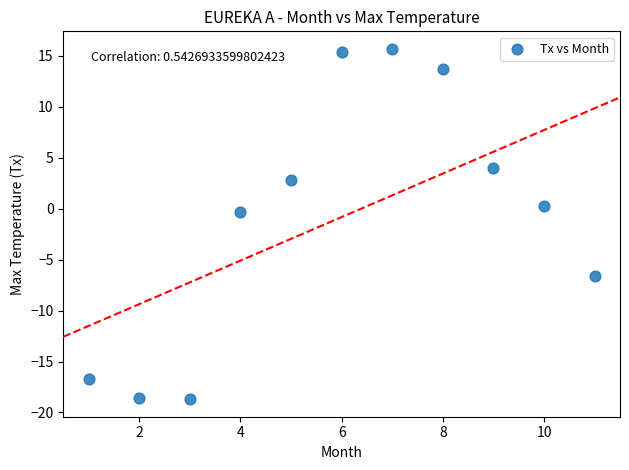

What is the average X value?

6.0